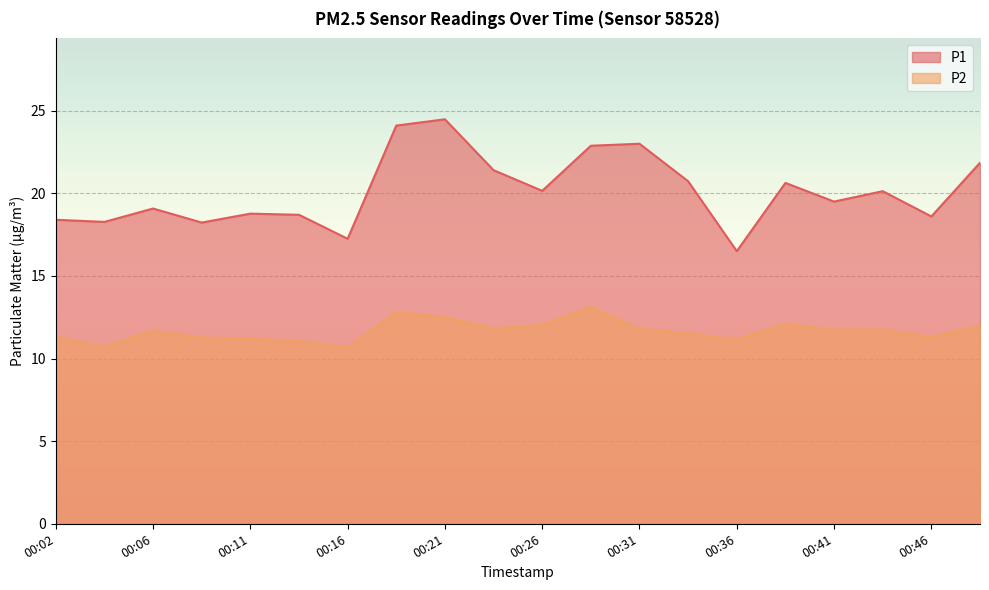

True or false: P1 and P2 cross at least once.

False